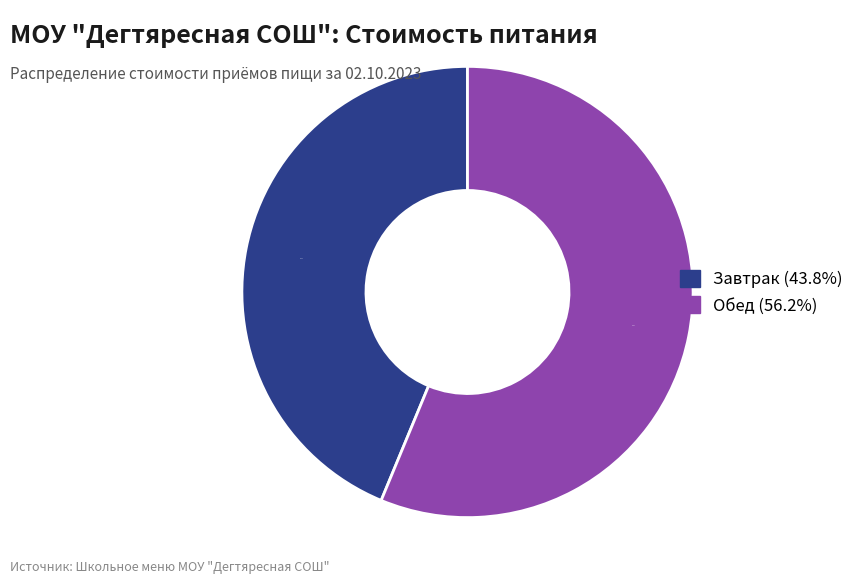

Approximately how many times larger is the value at Обед compared to Завтрак?

1.3